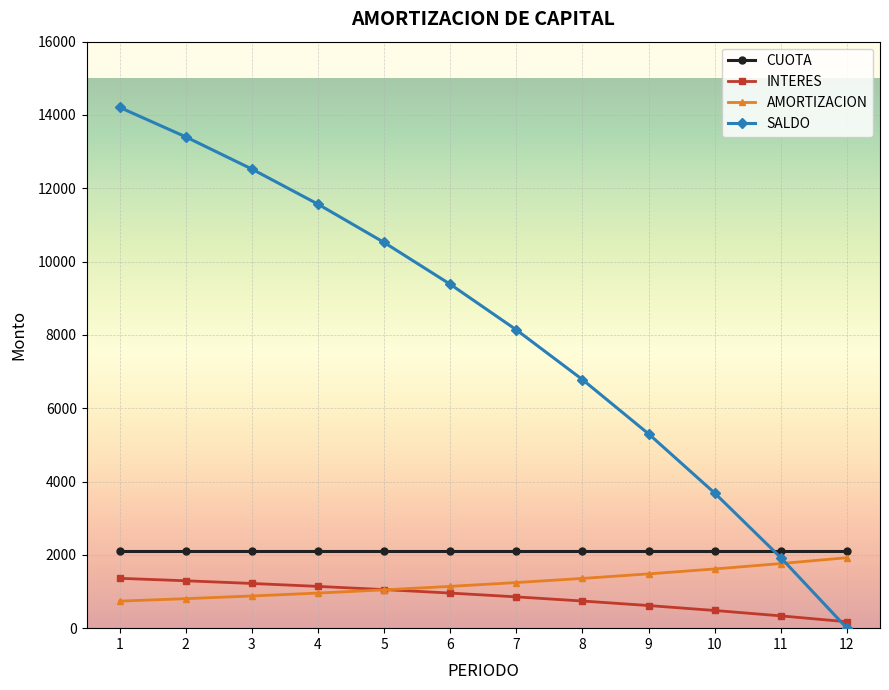

Is it true that CUOTA equals 2097.6 at 8?

True